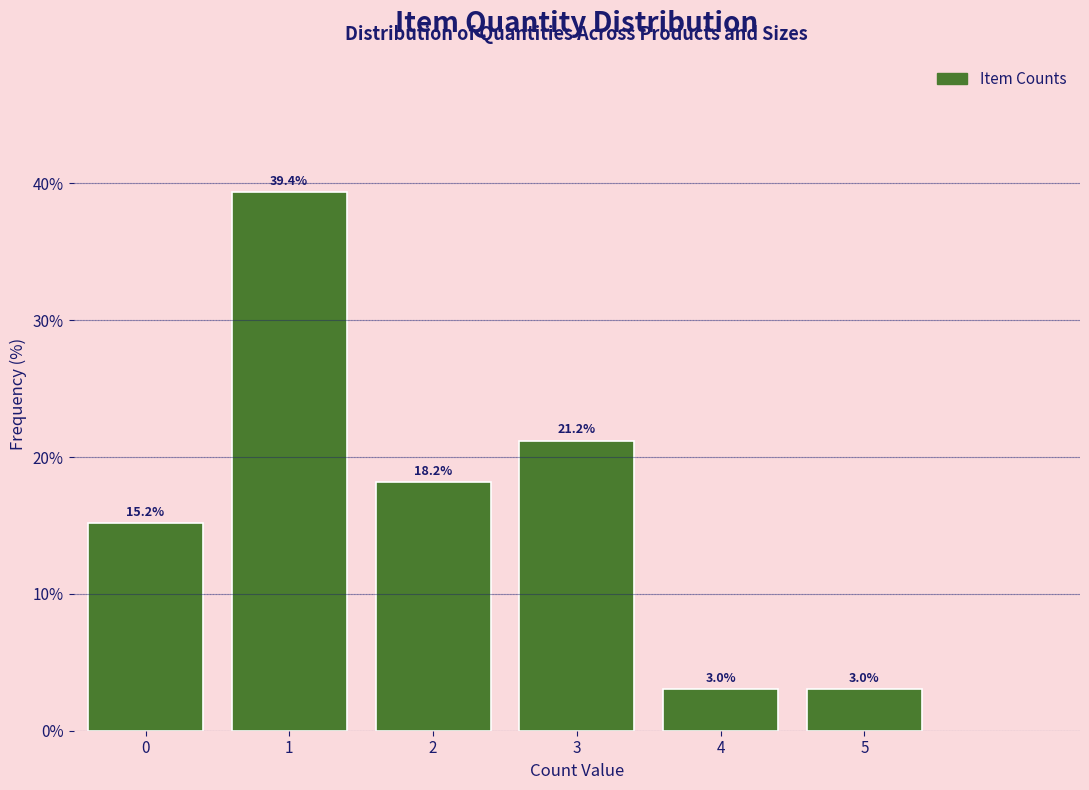

Reading right to left, extract all data points from this chart.

5=3.0	4=3.0	3=21.2	2=18.2	1=39.4	0=15.2